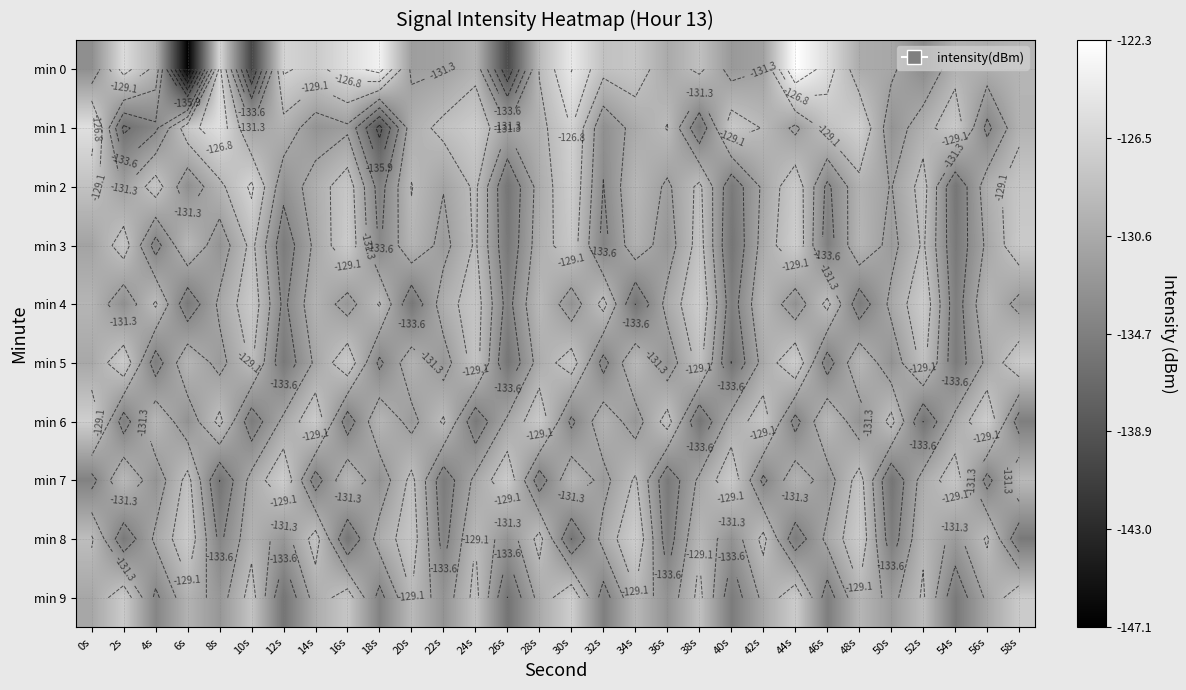

How many values in the min 6 series exceed -130?

13